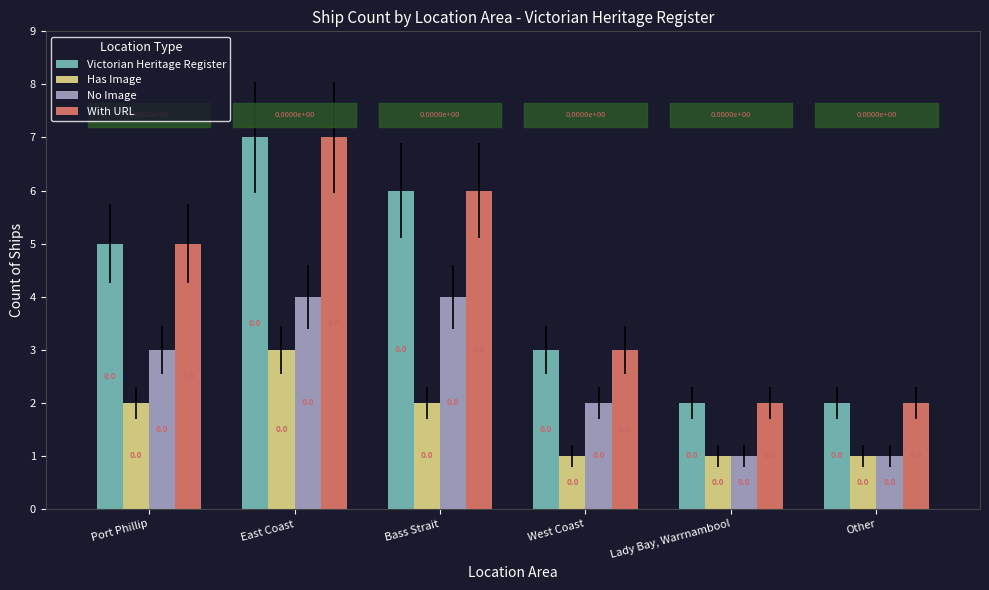

Where is Victorian Heritage Register nearest to the value 4?

Port Phillip